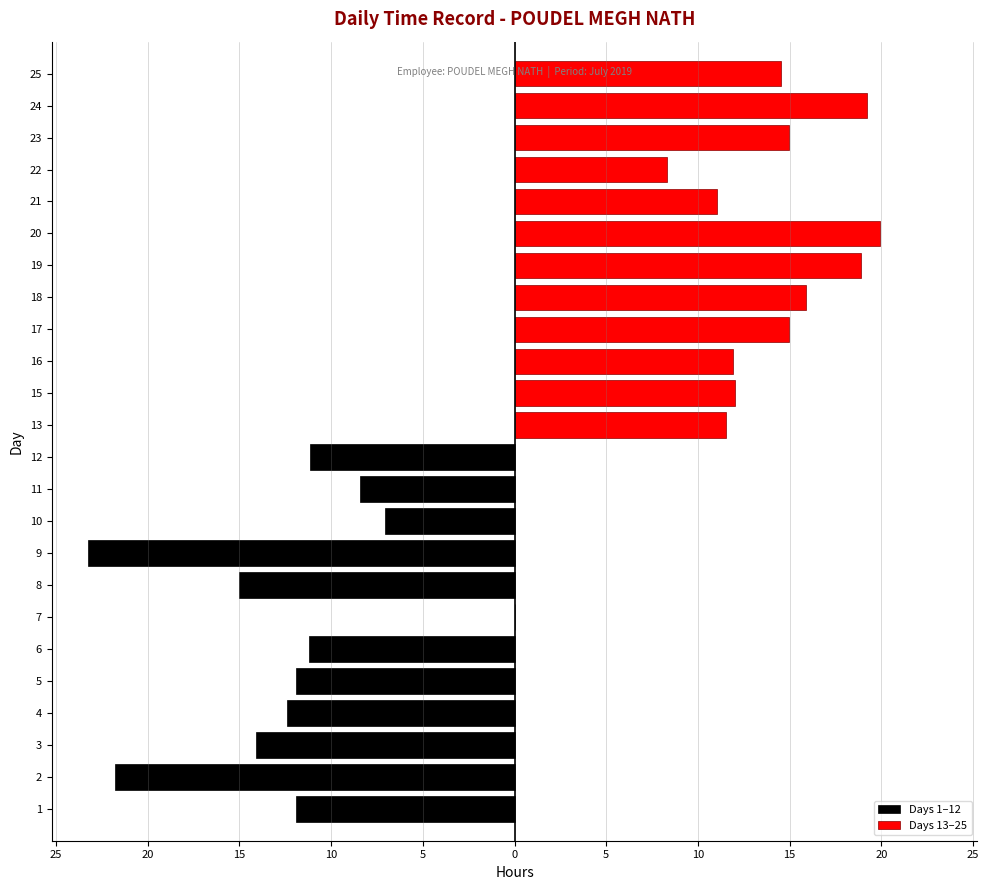

Are the bars grouped side by side (vs. stacked)?

Yes